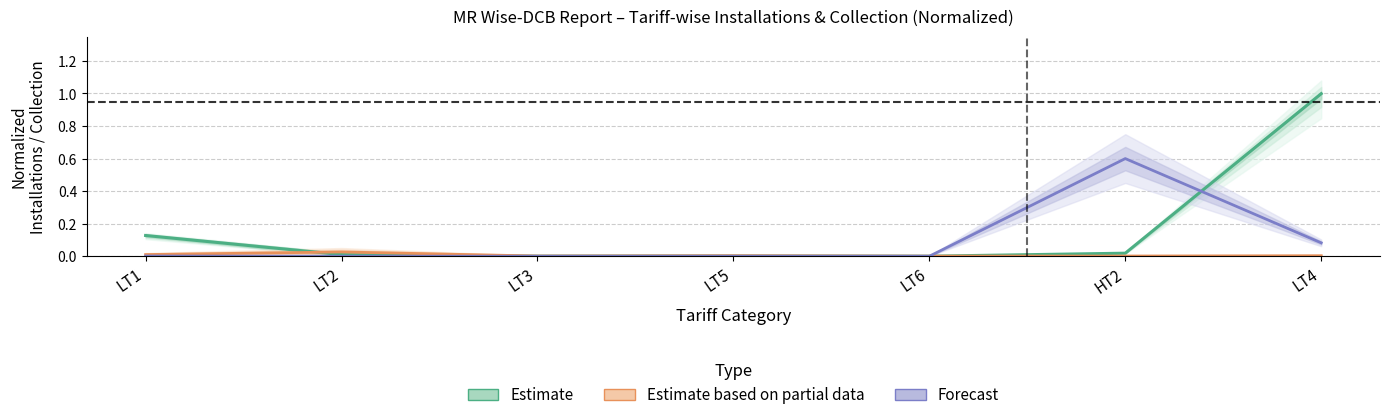

What is the label of the 4th point from the left?

LT5